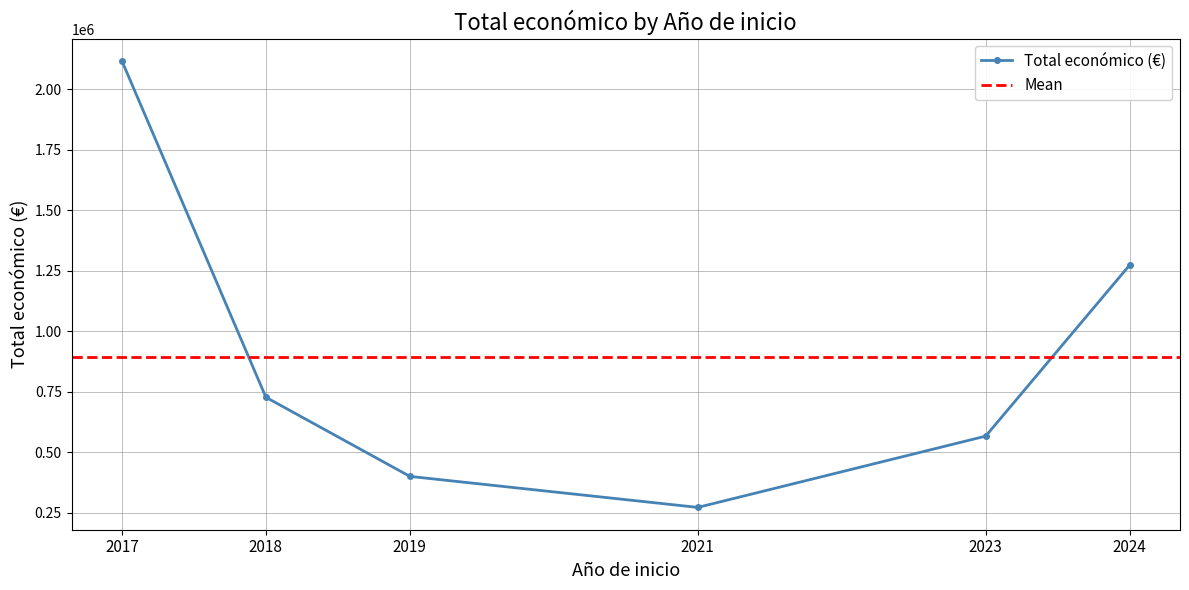

What is the value of the Total económico (€) point at the 3rd from the left?

400025